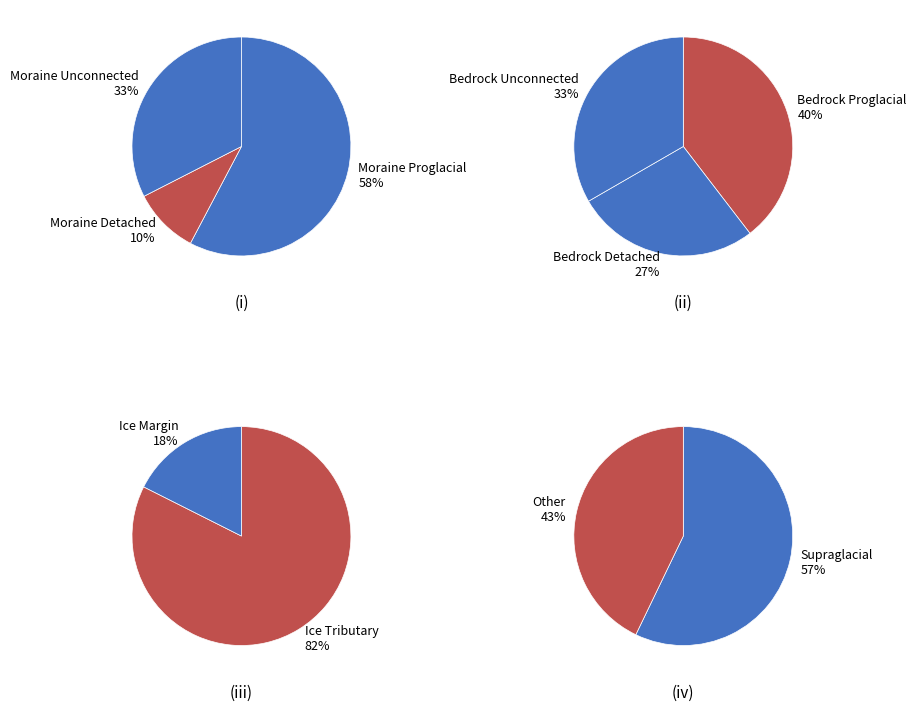

Count the number of slices in the pie.

9